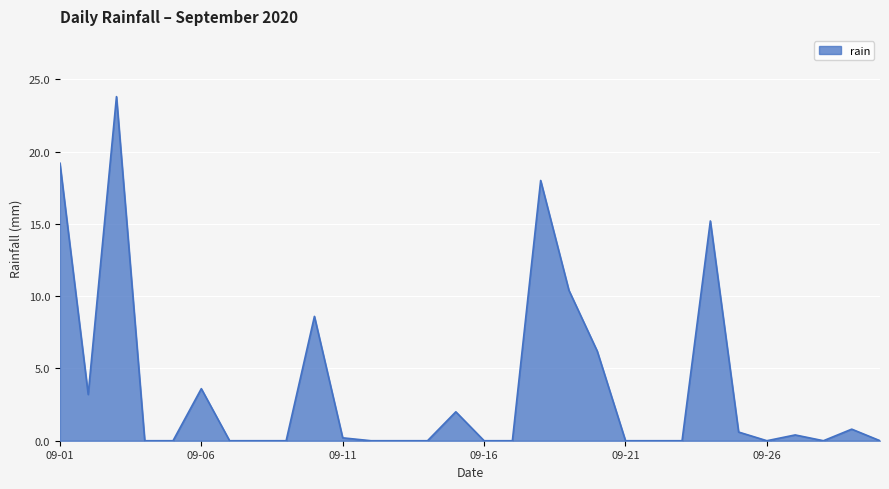

What is the greatest value displayed?

23.8